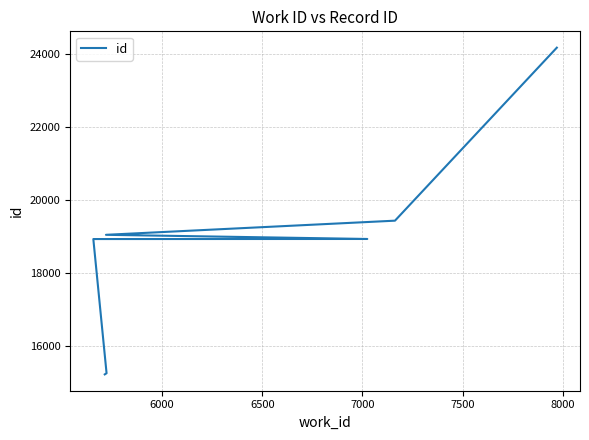

What is the sum of all values?

131041